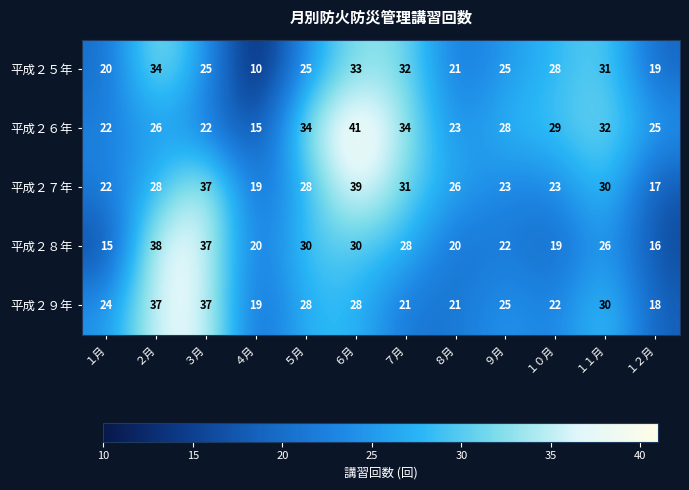

What is the lowest value of the 平成２８年 series?

15